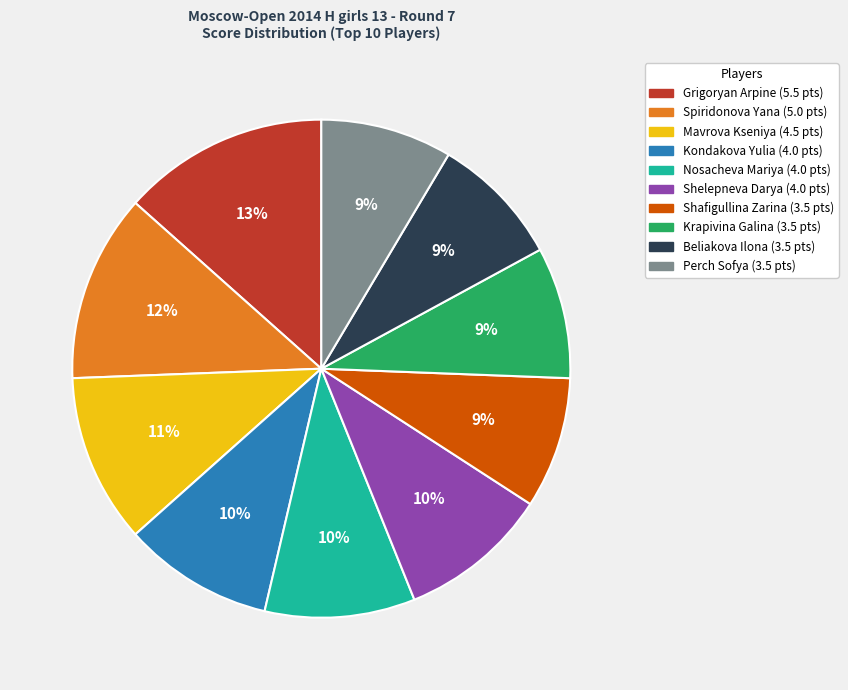

How many slices are in this pie chart?

10